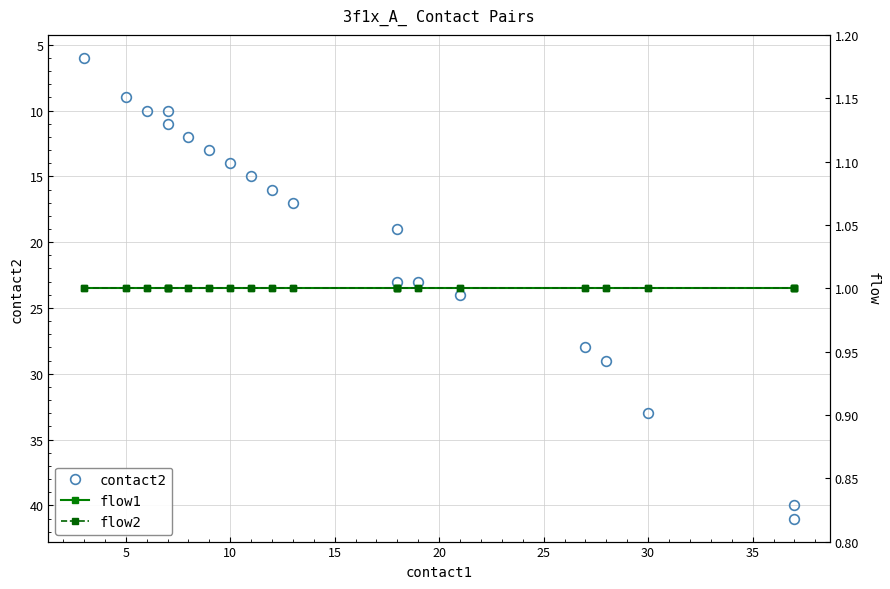

Reading right to left, transcribe all the data shown in this chart.

contact2: 41	40	33	29	28	24	23	23	19	17	16	15	14	13	12	11	10	10	9	6
flow1: 1	1	1	1	1	1	1	1	1	1	1	1	1	1	1	1	1	1	1	1
flow2: 1	1	1	1	1	1	1	1	1	1	1	1	1	1	1	1	1	1	1	1